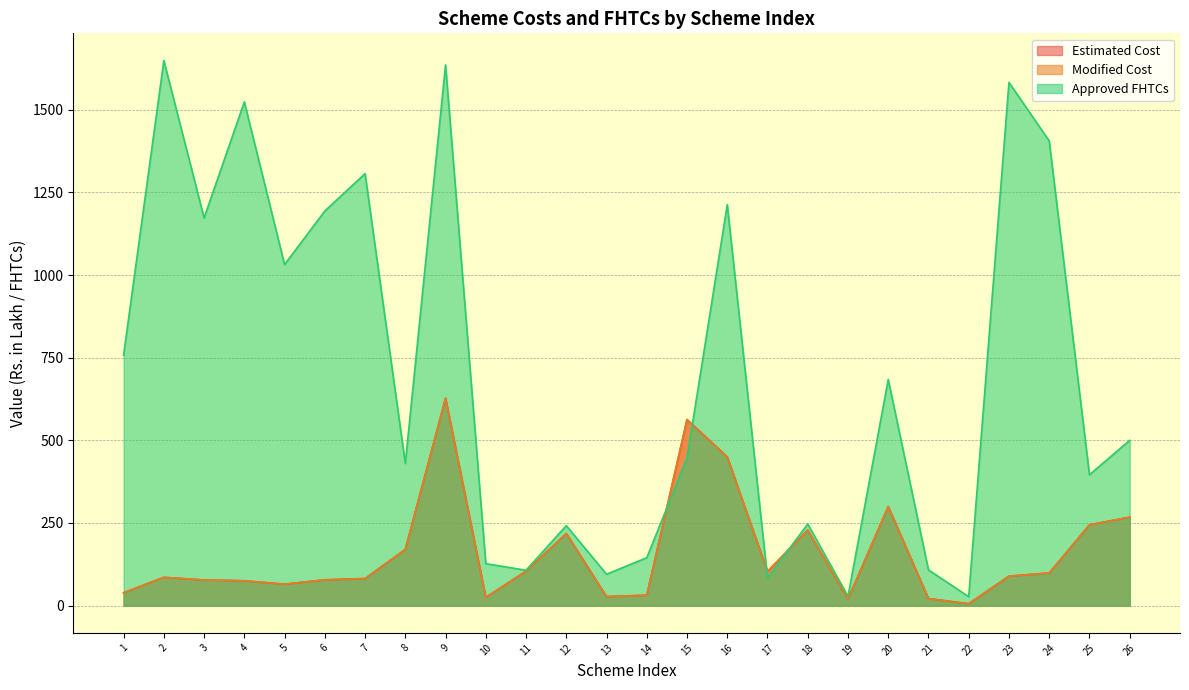

What is the value of the Modified Cost point at the 6th from the left?

78.0